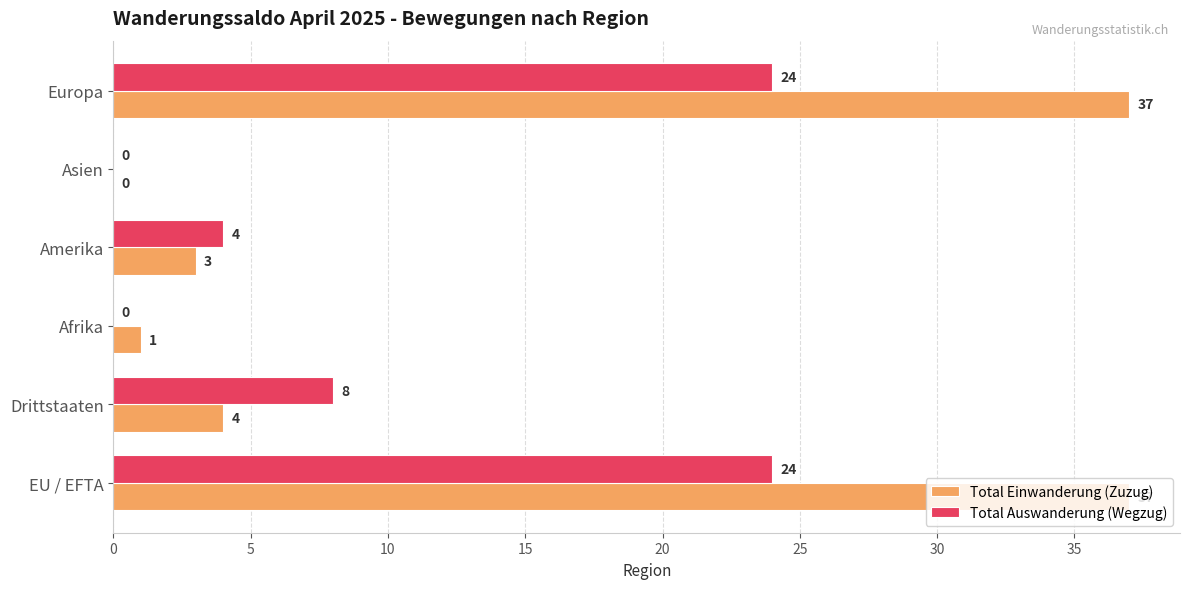

Between Amerika and Asien, which series saw the biggest shift?

Total Auswanderung (Wegzug)